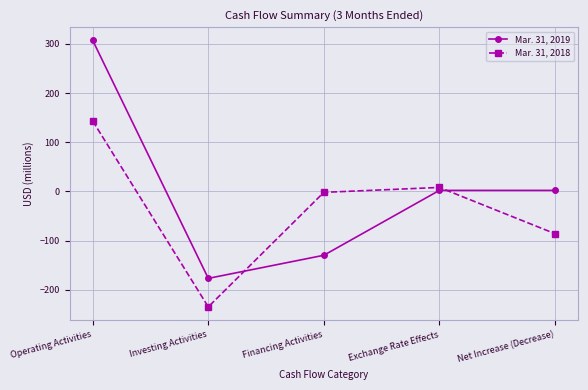

What is the difference between the maximum and minimum values in the Mar. 31, 2019 series?

484